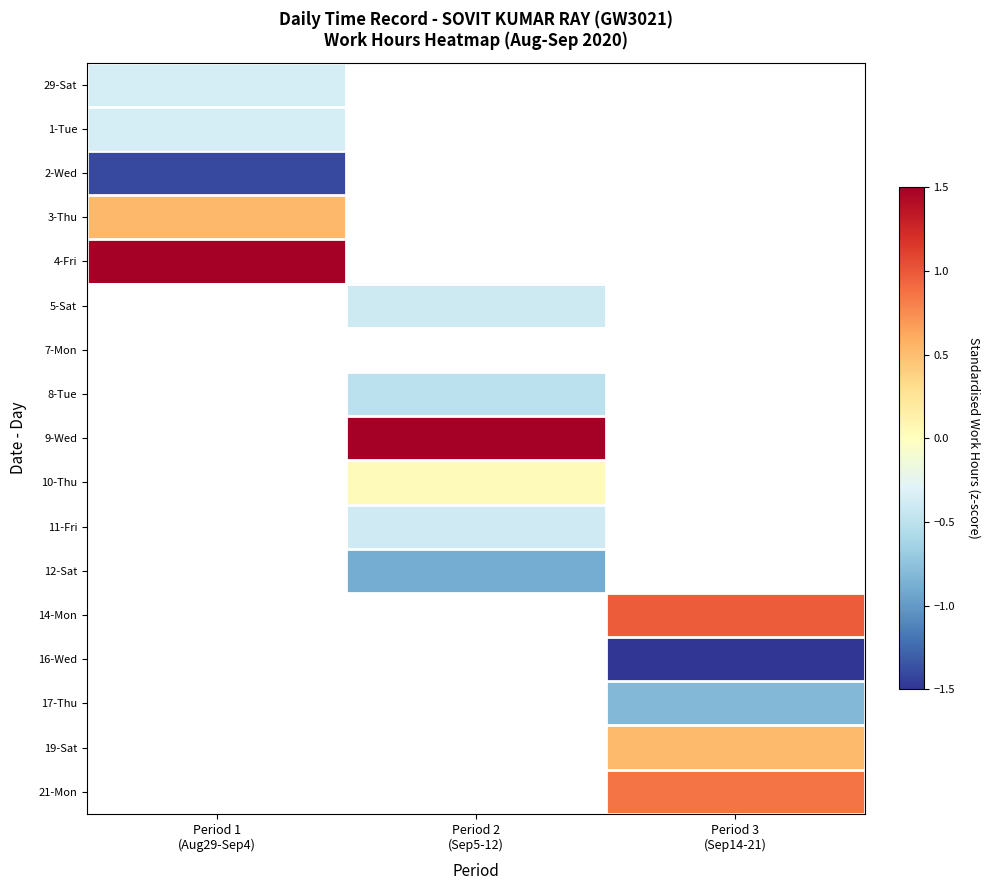

How many data points in 8-Tue are less than 0?

1